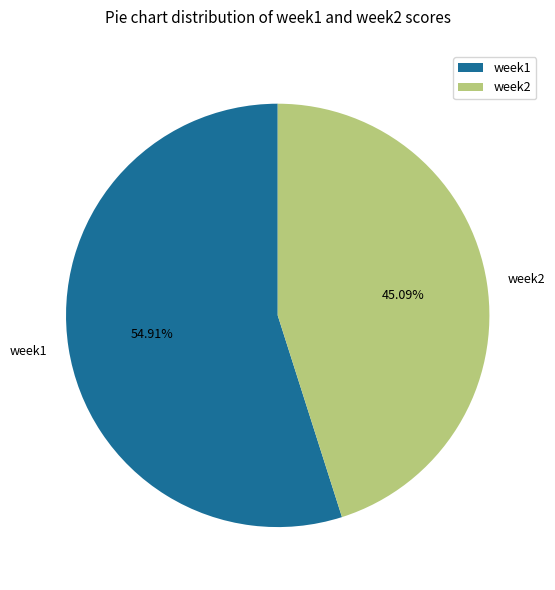

To the nearest percent, what portion does week1 represent?

55%